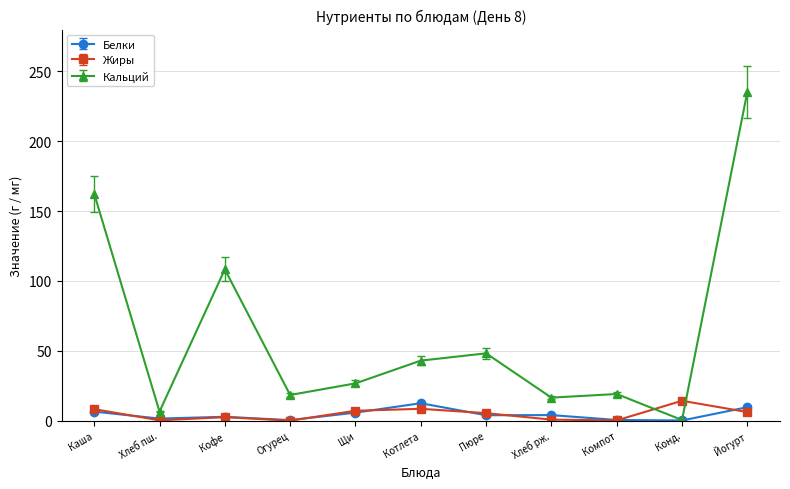

Which series has the largest range (max minus min)?

Кальций